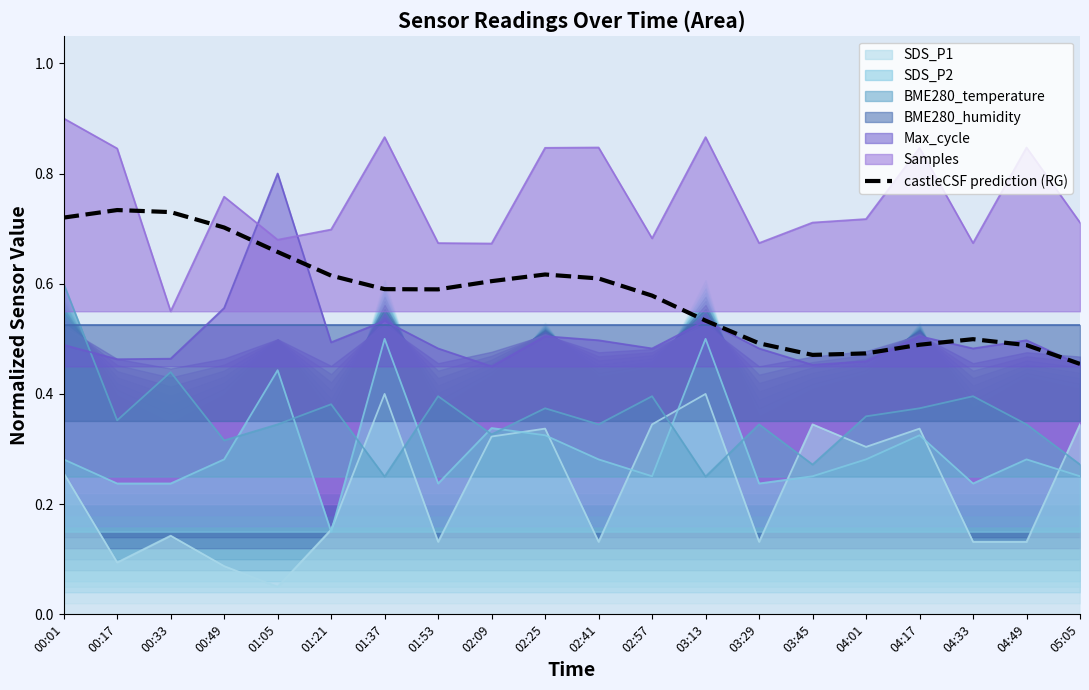

The value at 02:25 is 0.6. True or false?

True